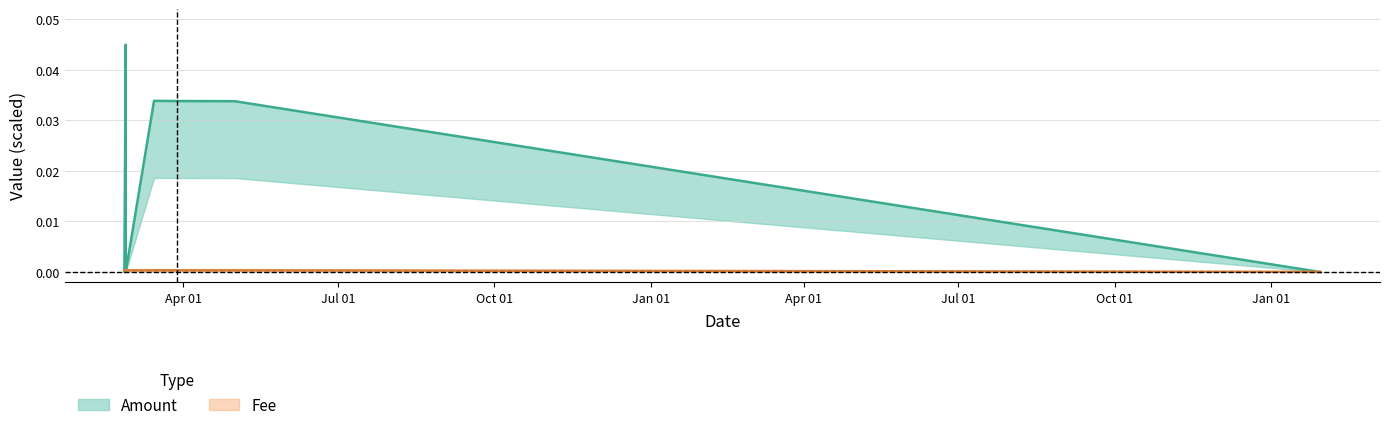

What position from the right is 2018-03-28 03:16:18?

4